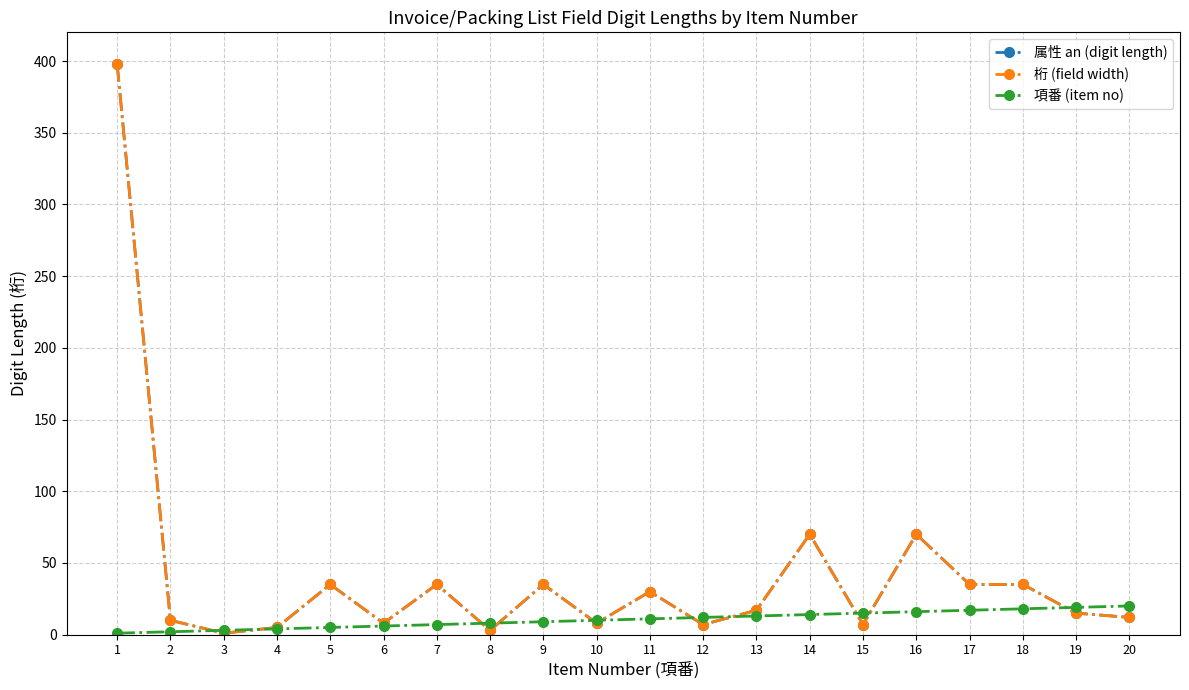

True or false: 属性 an (digit length) has more than 1 interior local peaks.

True